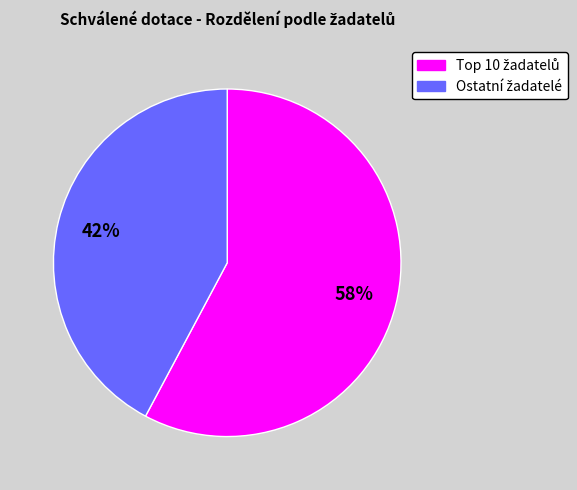

To the nearest percent, what is the difference between the largest and smallest slice percentages?

16%